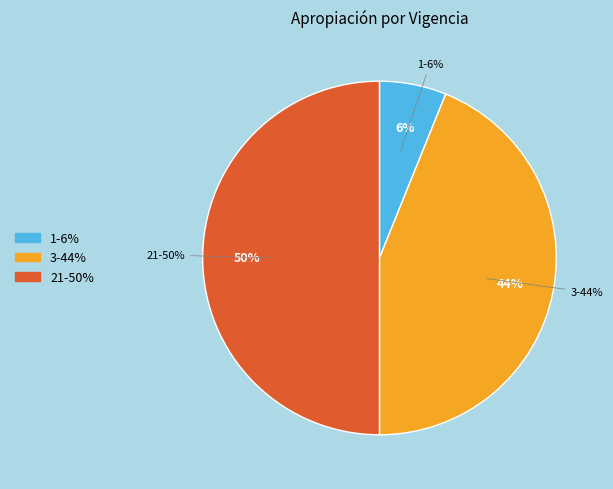

Combined, do 1 and 21 account for over 50%?

Yes